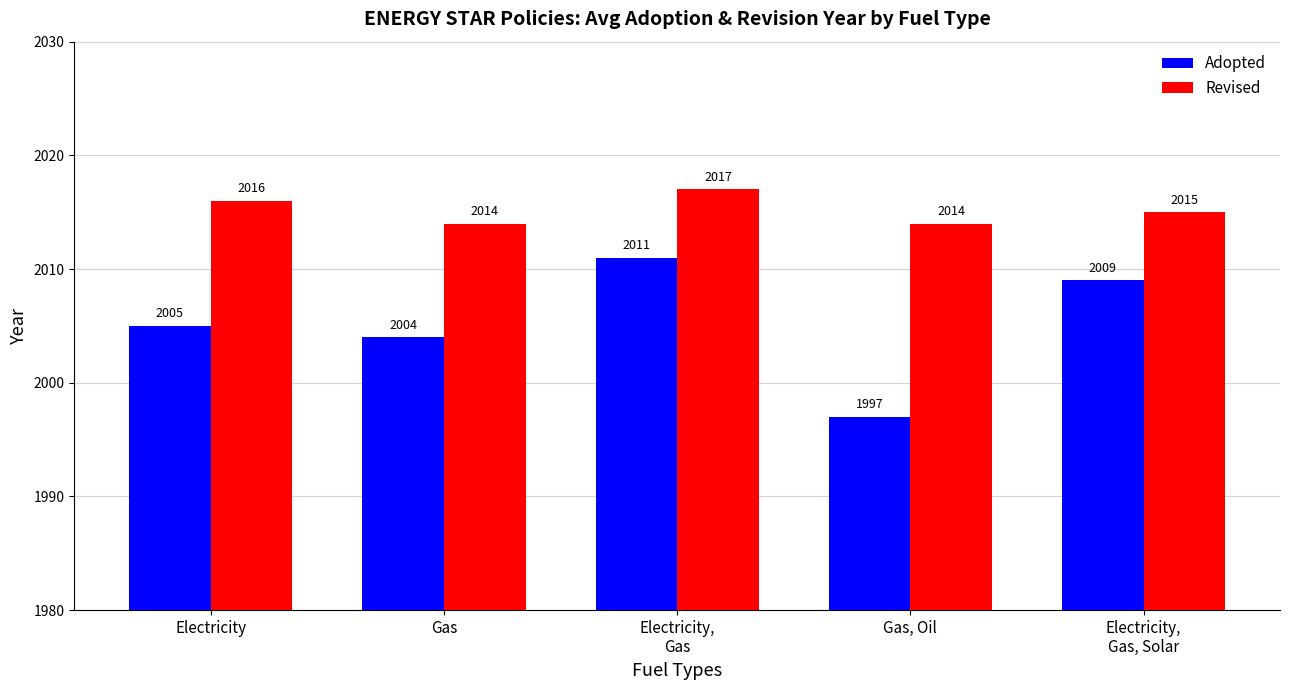

What is the value of the Revised bar at the 2nd from the left?

2014